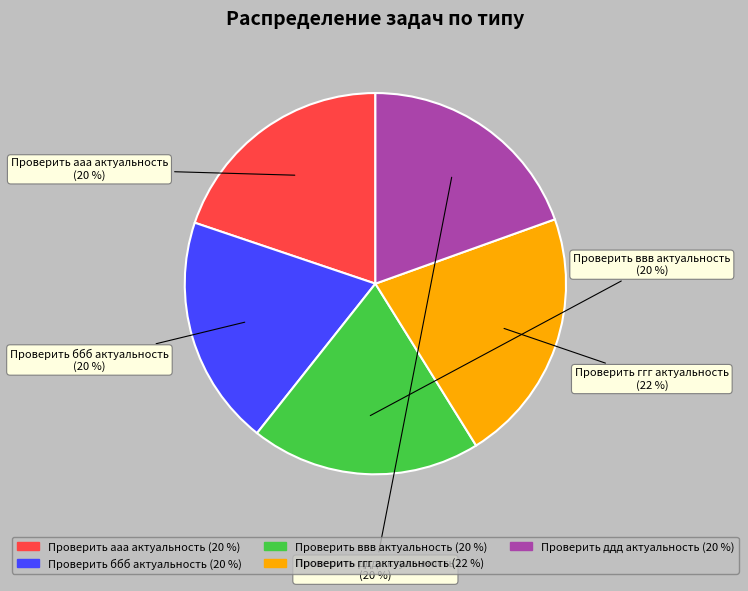

What is the largest slice in the pie chart?

Проверить ггг актуальность